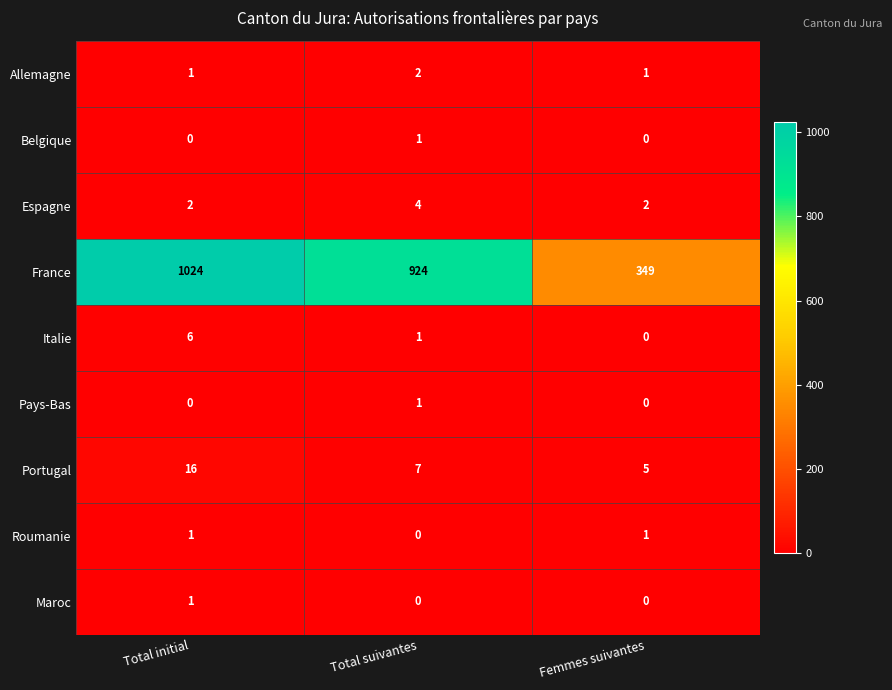

True or false: Roumanie has a value of 0 at Total suivantes.

True